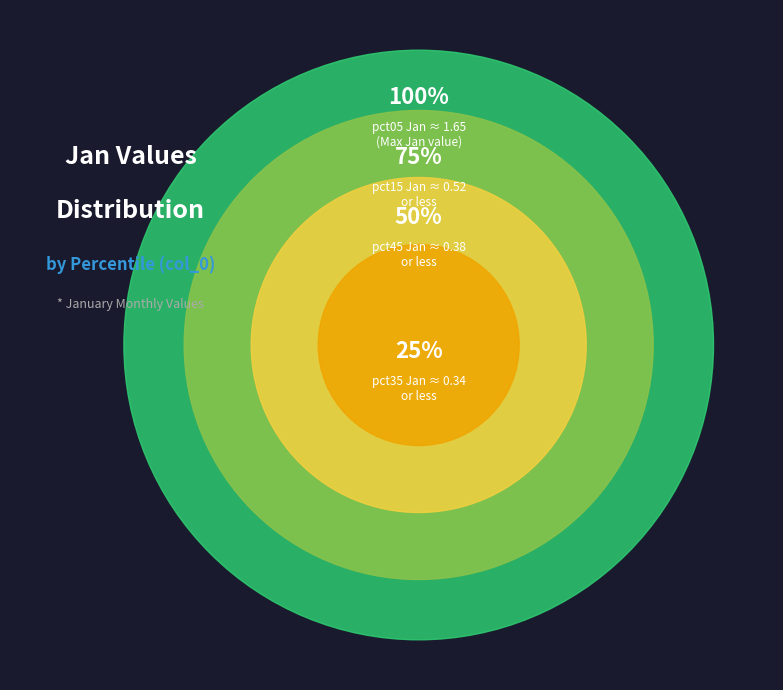

Is pct45 the majority of the pie?

No